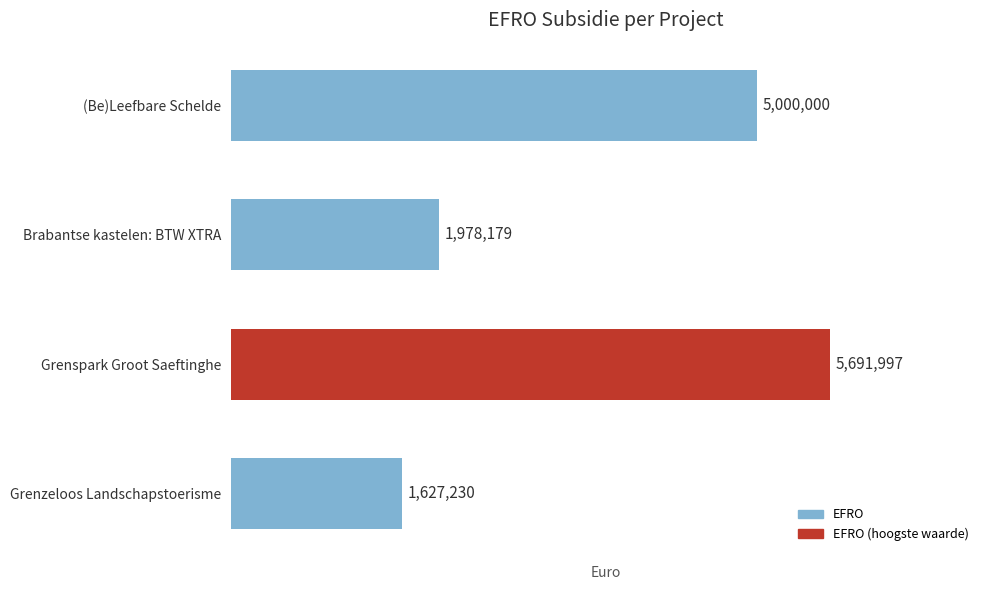

Reading top to bottom, transcribe all the data shown in this chart.

5000000	1978179	5691997	1627230